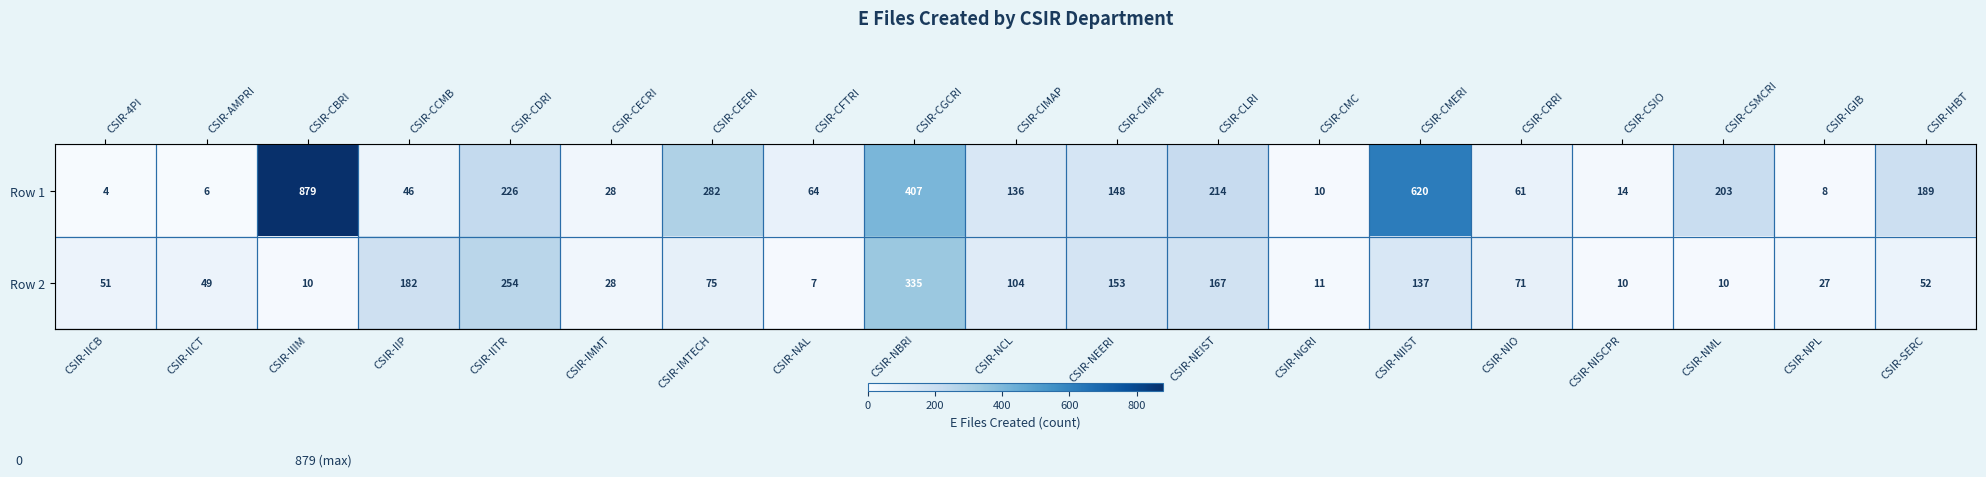

At which category is the sum across all series the highest?

CSIR-CBRI